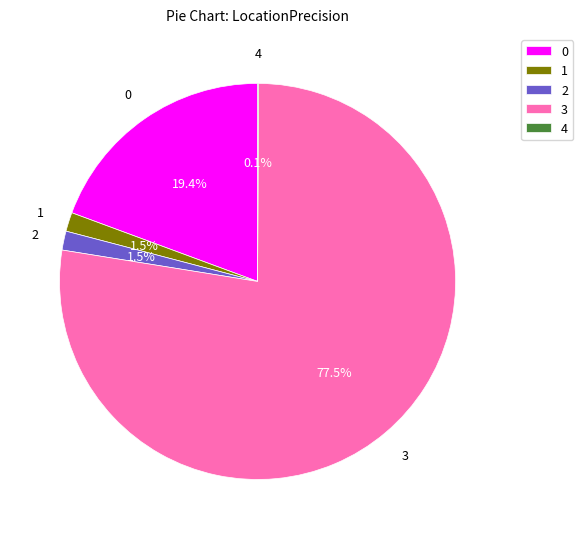

Is there any slice that represents more than half of the pie?

Yes